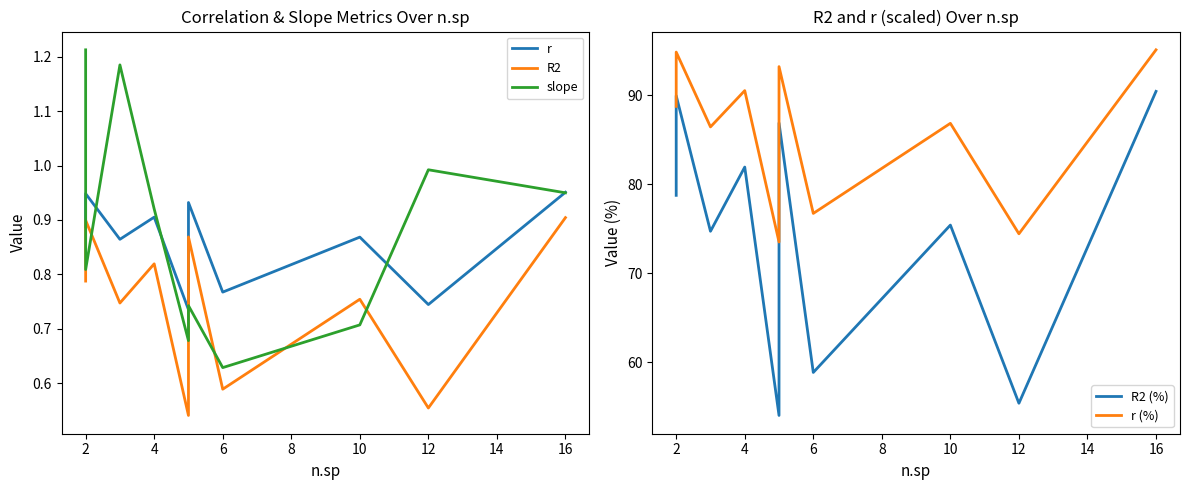

What is the smallest value displayed?

0.5